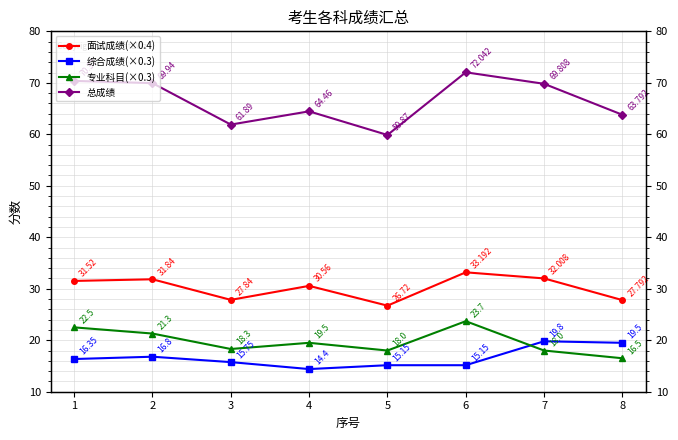

How many interior local valleys does the 面试成绩(×0.4) series have?

2